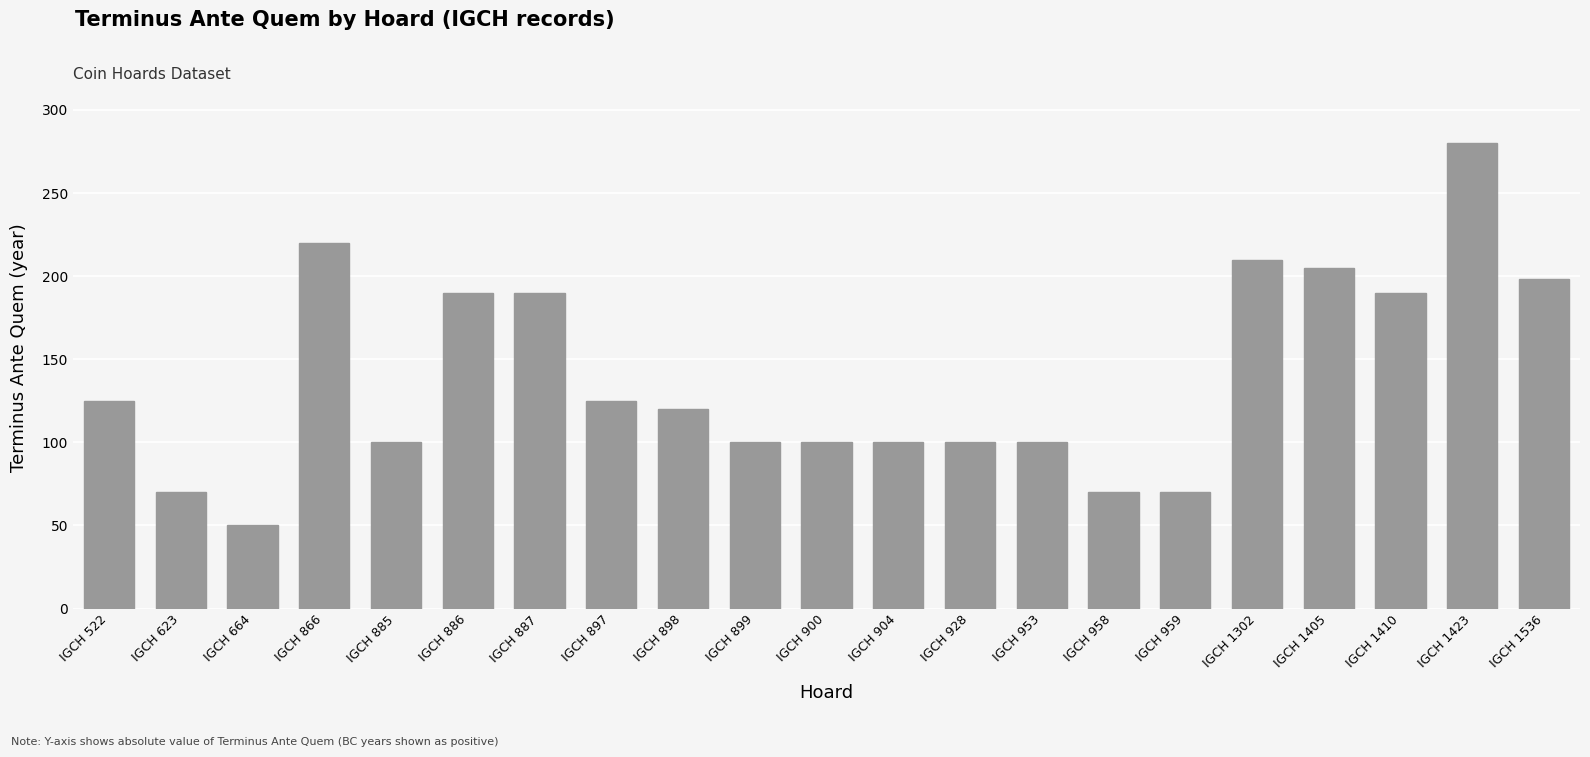

Reading left to right, extract all data points from this chart.

125	70	50	220	100	190	190	125	120	100	100	100	100	100	70	70	210	205	190	280	198